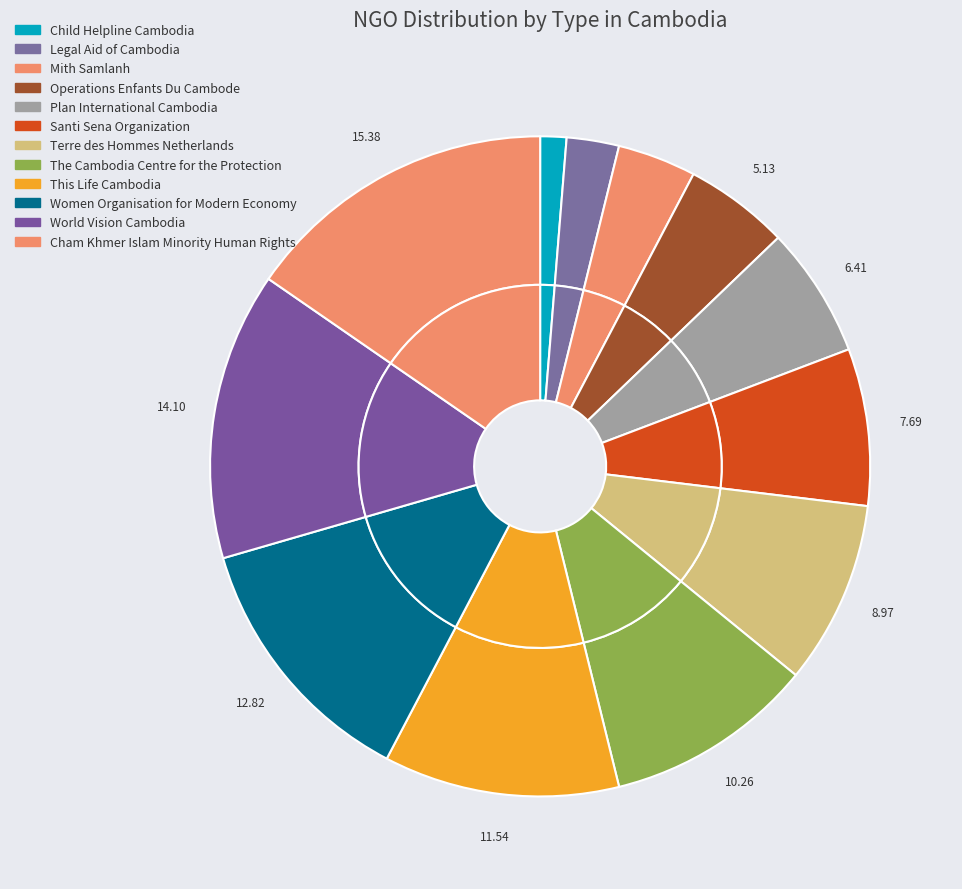

What percentage do Cham Khmer Islam Minority Human Rights and Legal Aid of Cambodia together represent?

17.9%